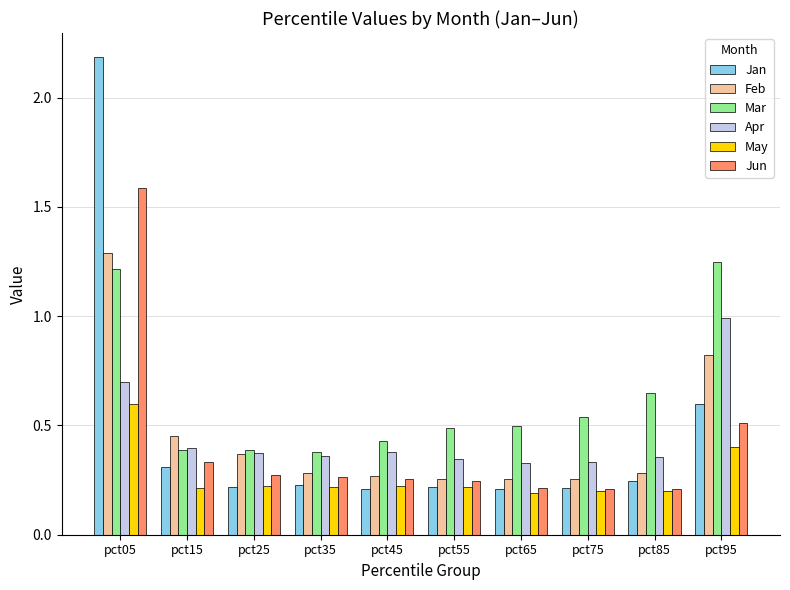

Which series changed the most between pct05 and pct35?

Jan